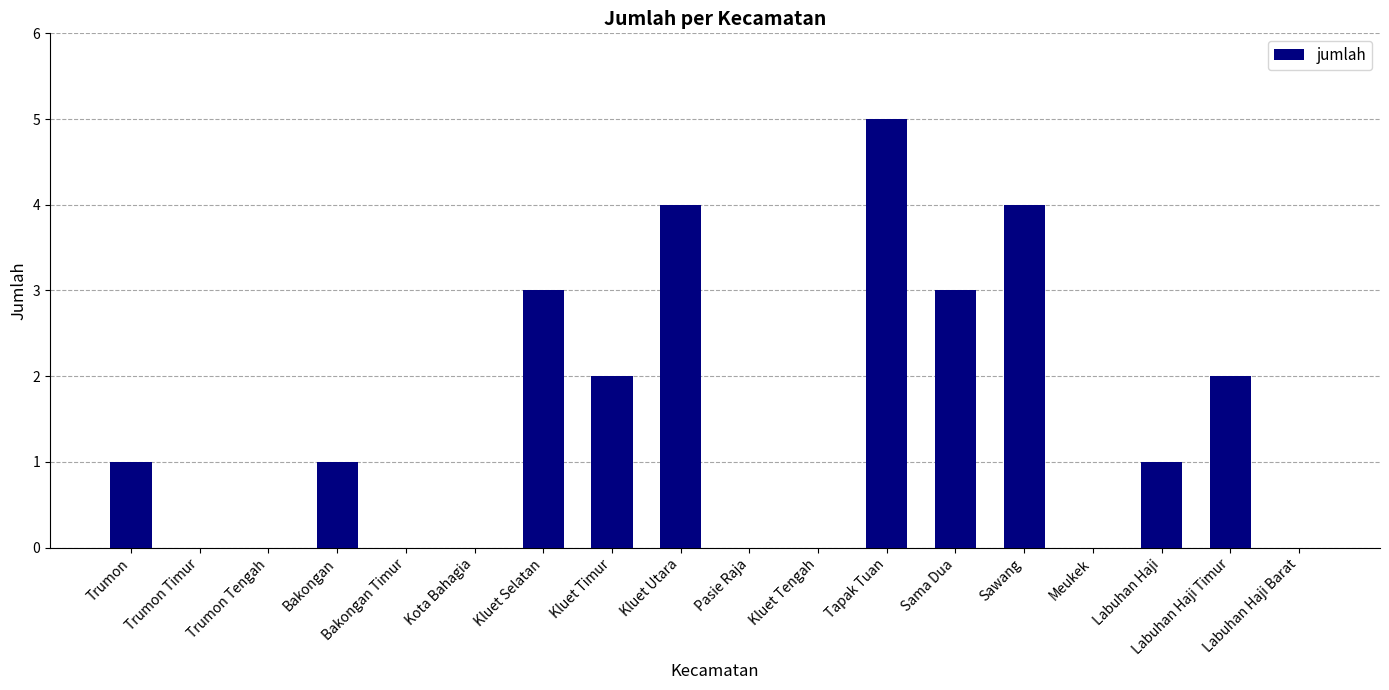

What is the maximum value shown in the chart?

5